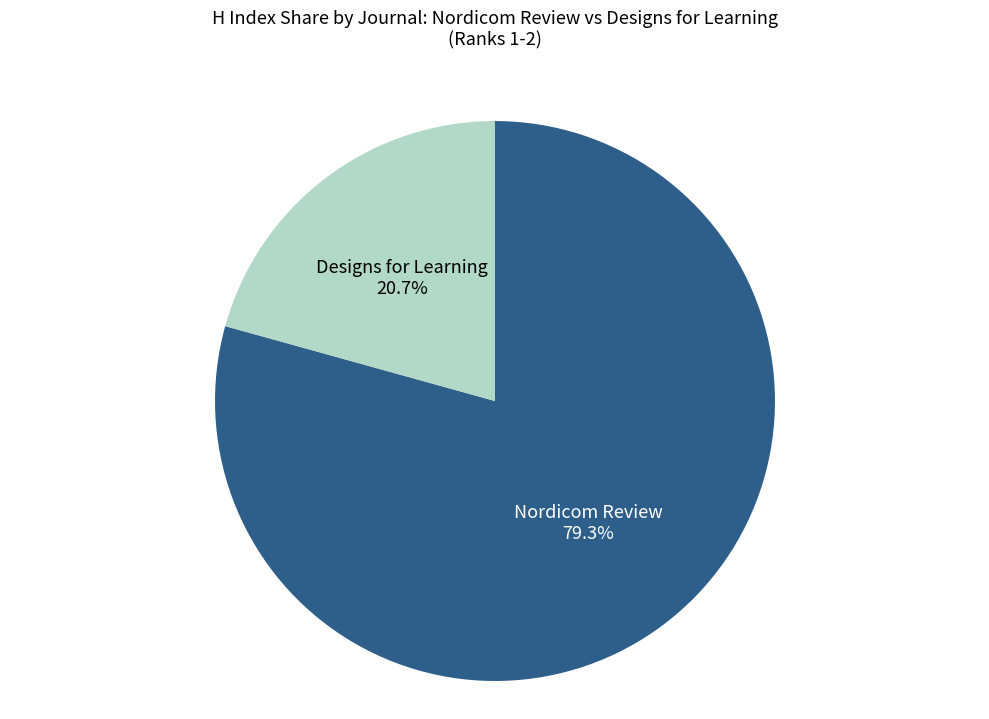

Count the number of slices in the pie.

2